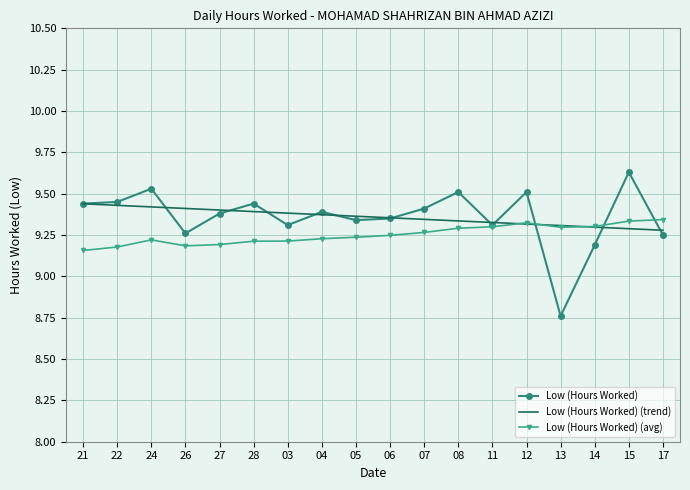

What position from the right is 28?

13